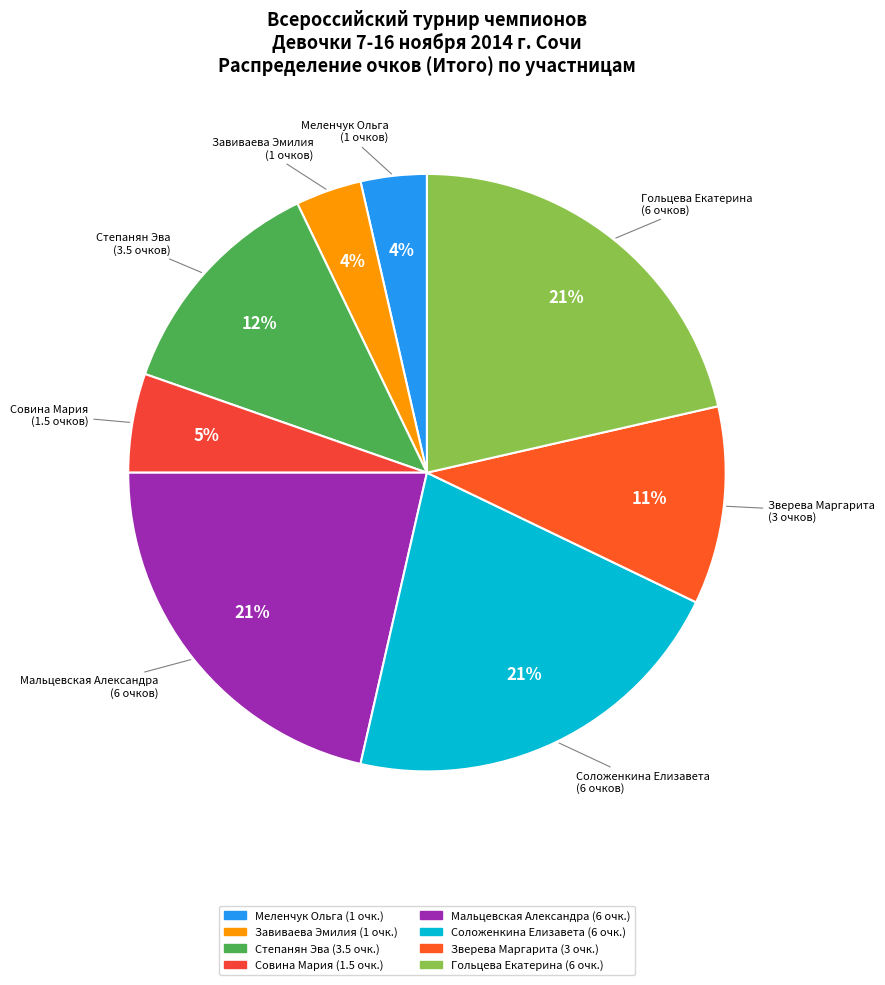

Does Гольцева Екатерина represent more than half of the total?

No